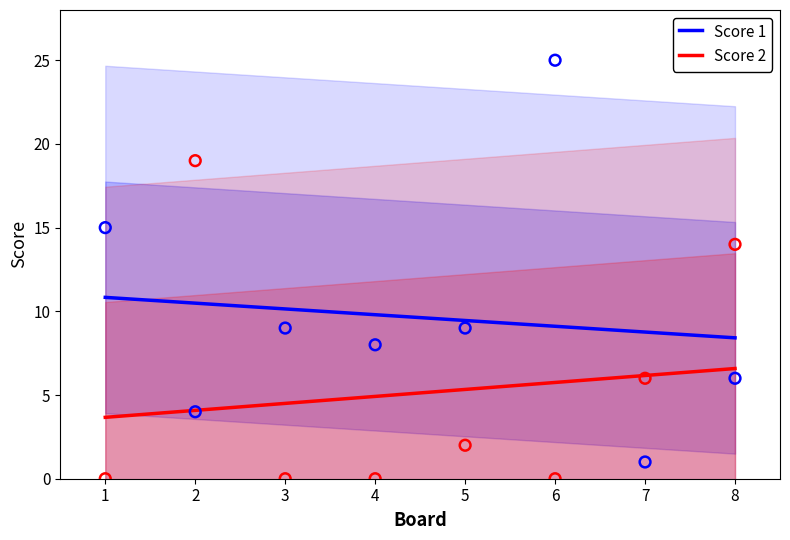

At how many categories does at least one series exceed 20?

1